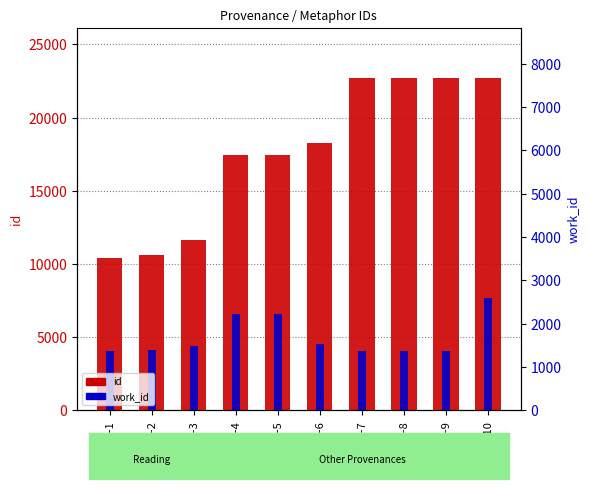

Between Prov-7 and Prov-1, which is larger?

Prov-7